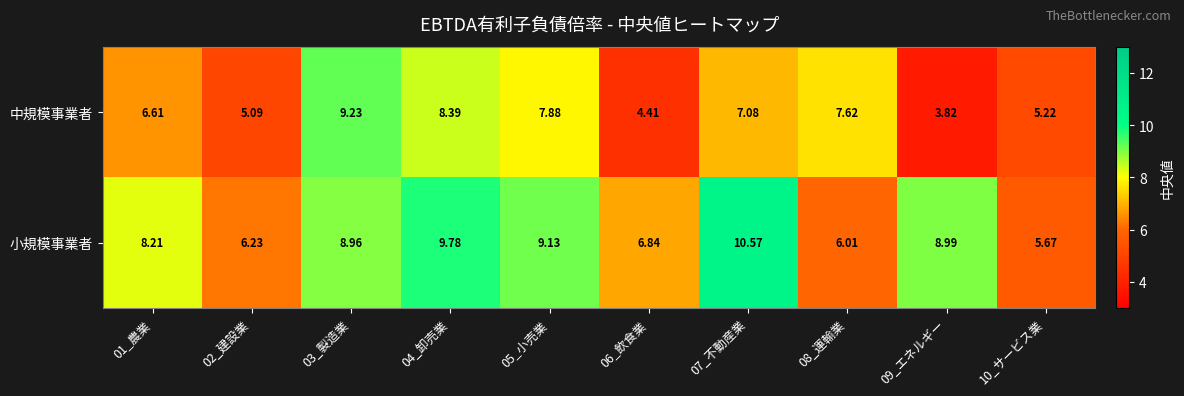

Is the value of 中規模事業者 at 08_運輸業 greater than the value of 小規模事業者 at 08_運輸業?

Yes